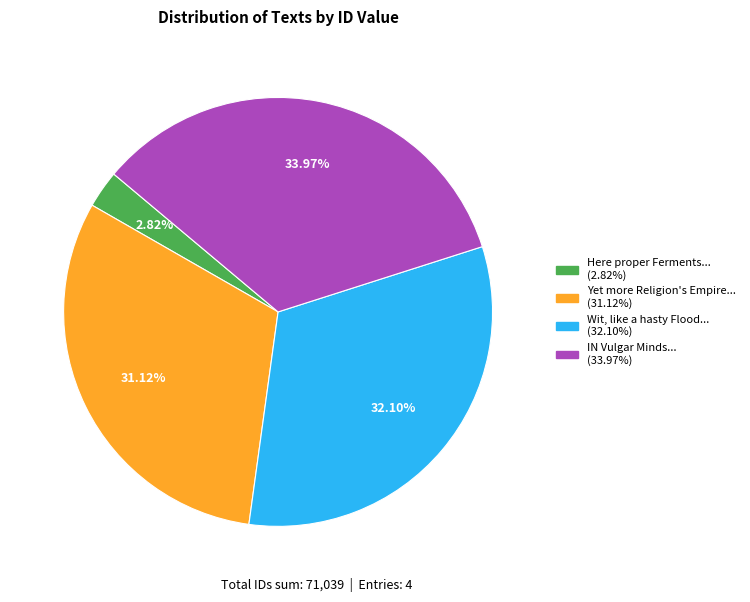

How many segments does this pie chart have?

4